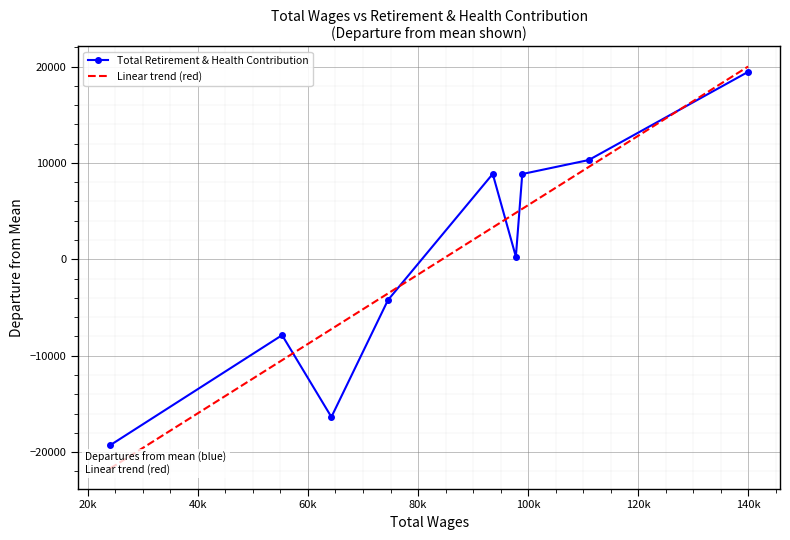

What is the value of the Total Retirement & Health Contribution point at the 1st from the left?

-19289.8